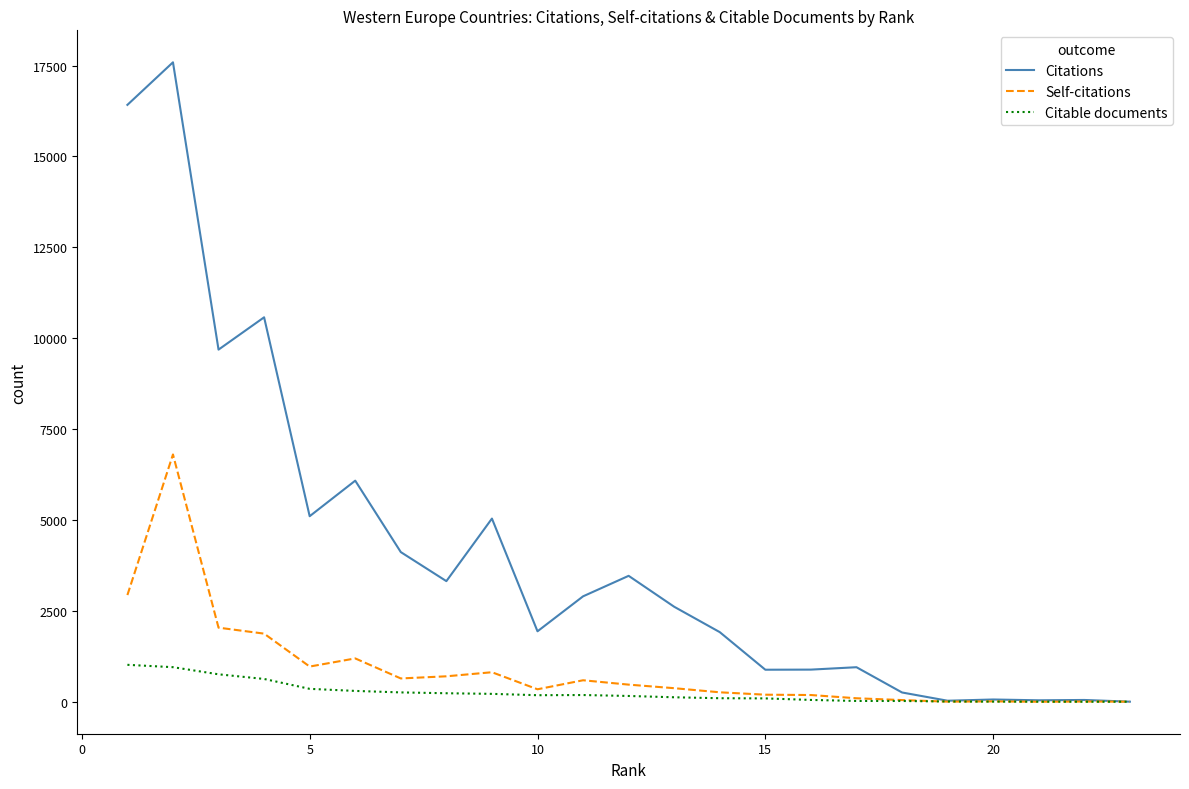

Which series has the widest spread of values?

Citations